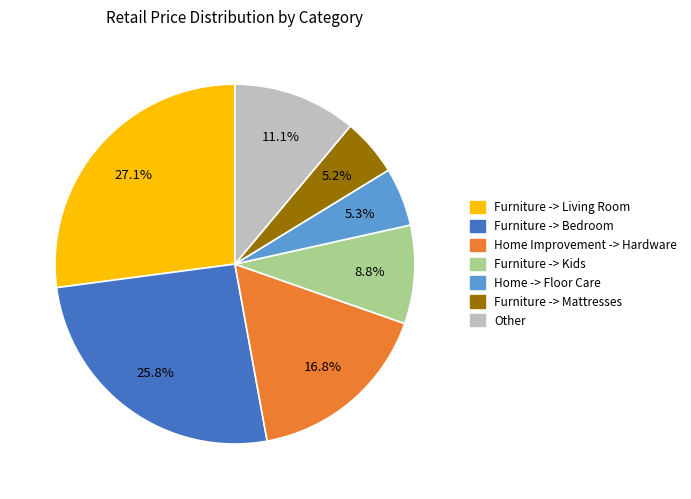

Is there a majority slice in this chart?

No